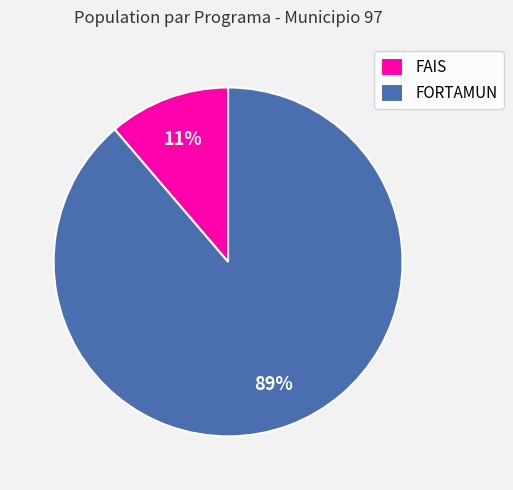

Combined, do FORTAMUN and FAIS account for over 50%?

Yes